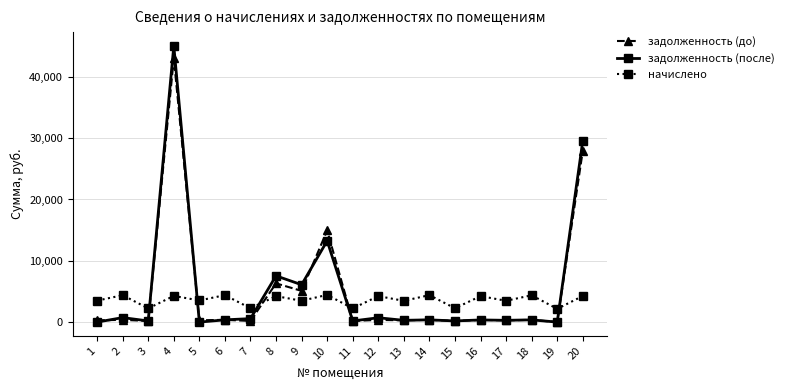

What is the difference between the maximum and minimum values in the начислено series?

2281.9